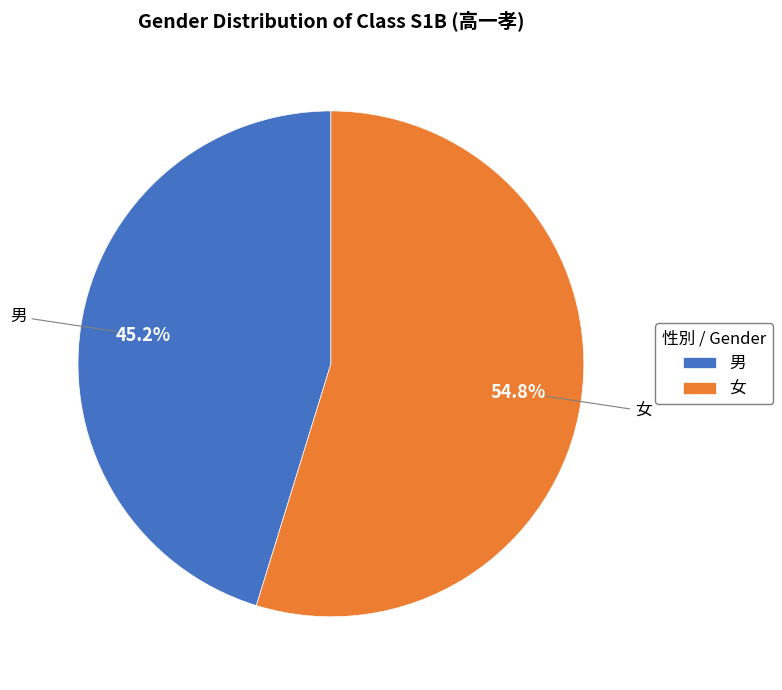

Does any single category account for the majority?

Yes